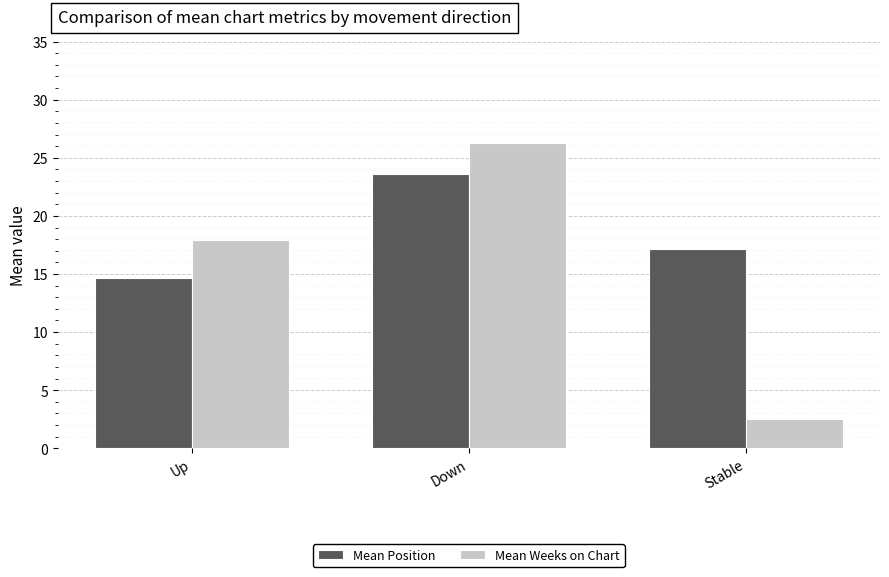

Between Up and Stable, which series saw the biggest shift?

Mean Weeks on Chart